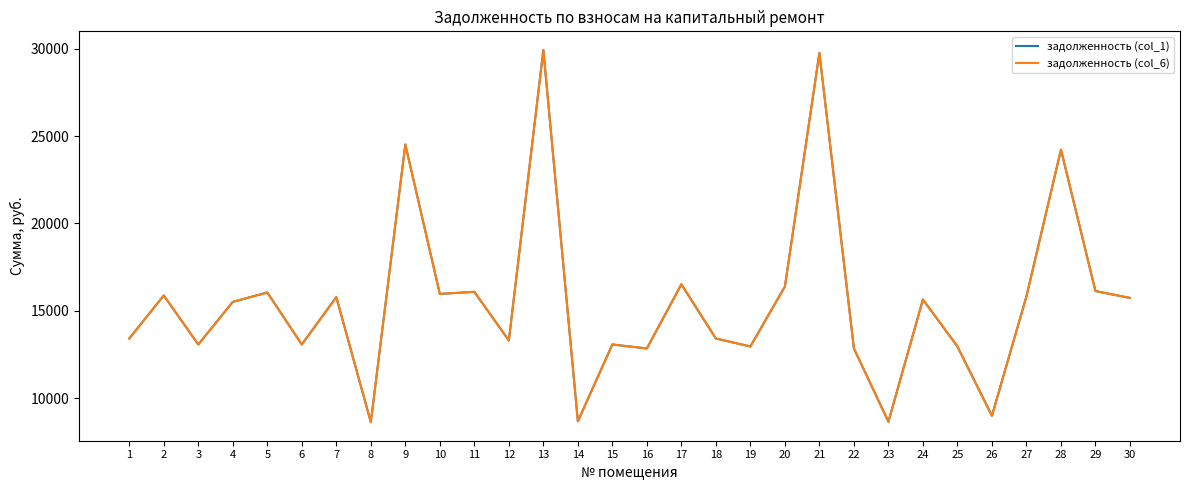

Is this an area chart (filled region under the line)?

No